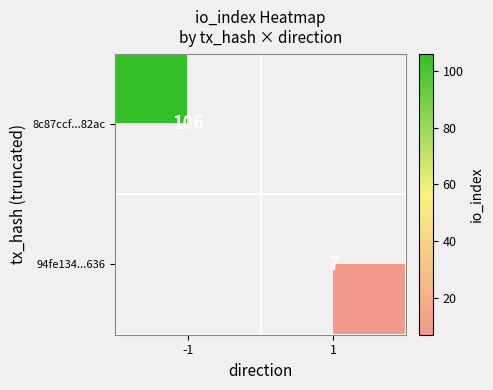

What is the greatest value displayed?

106.0